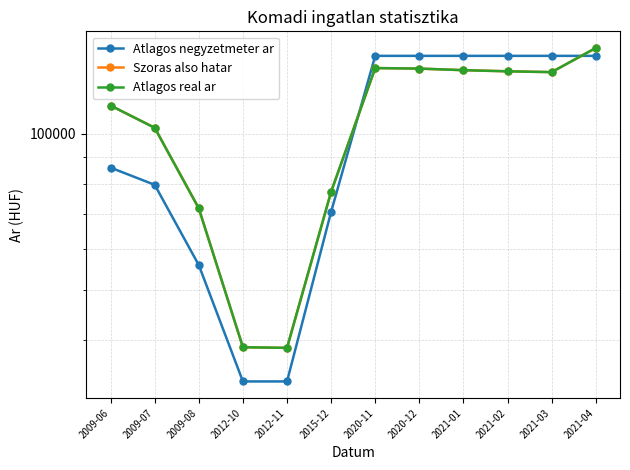

What is the average value of the Atlagos negyzetmeter ar series?

100588